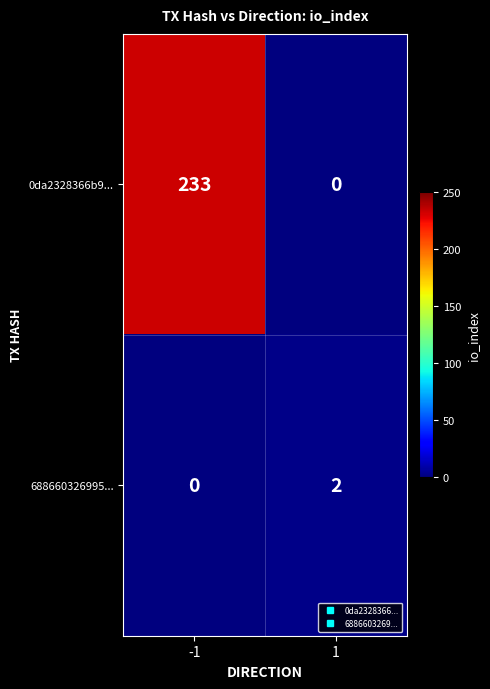

True or false: 0da2328366b9... has a value of -124 at 1.

False